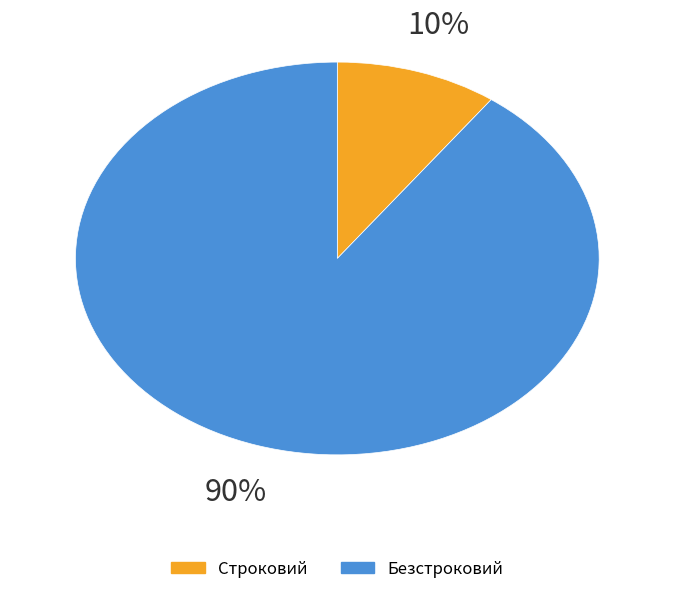

Is Строковий the majority of the pie?

No